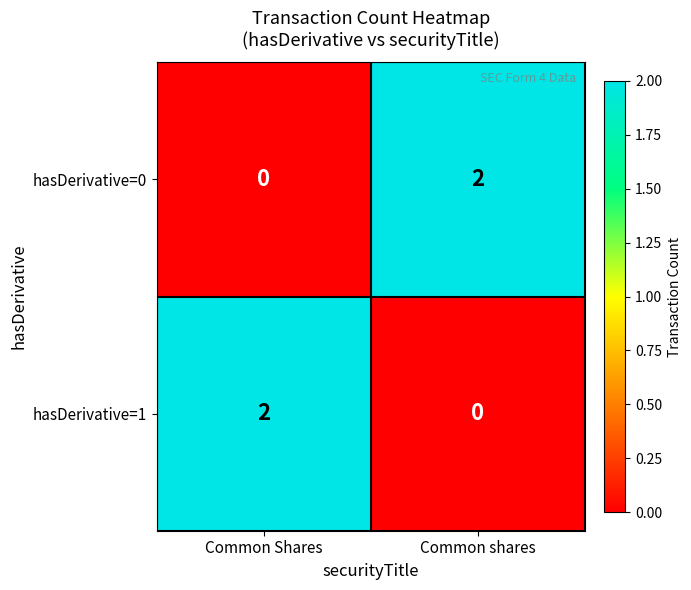

How many categories are shown in the chart?

2